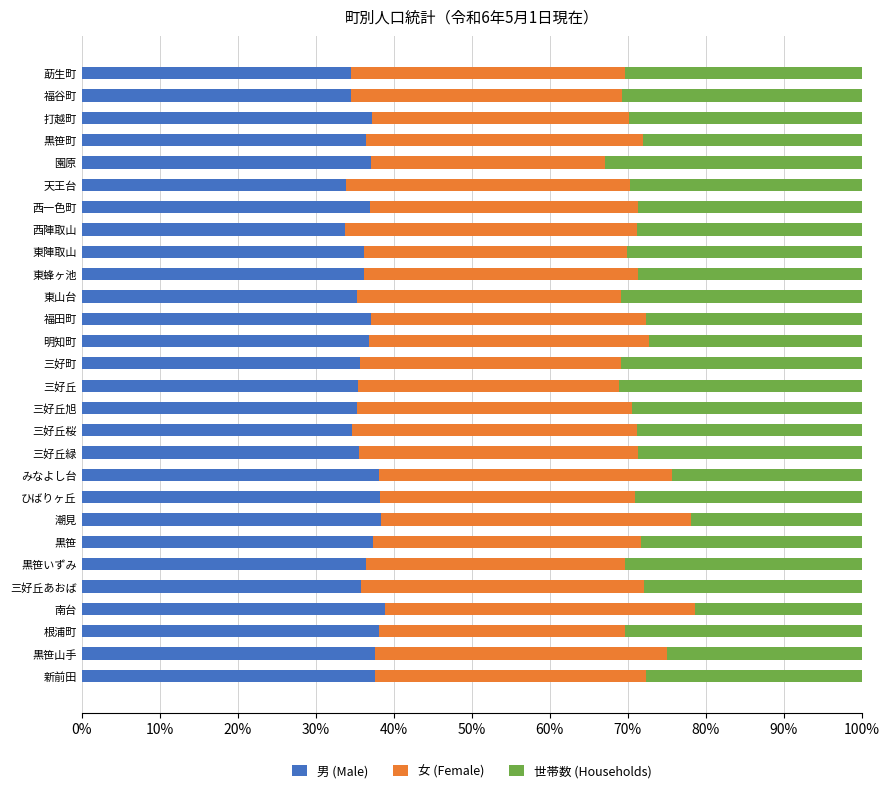

What is the minimum value for 男 (Male)?

33.8